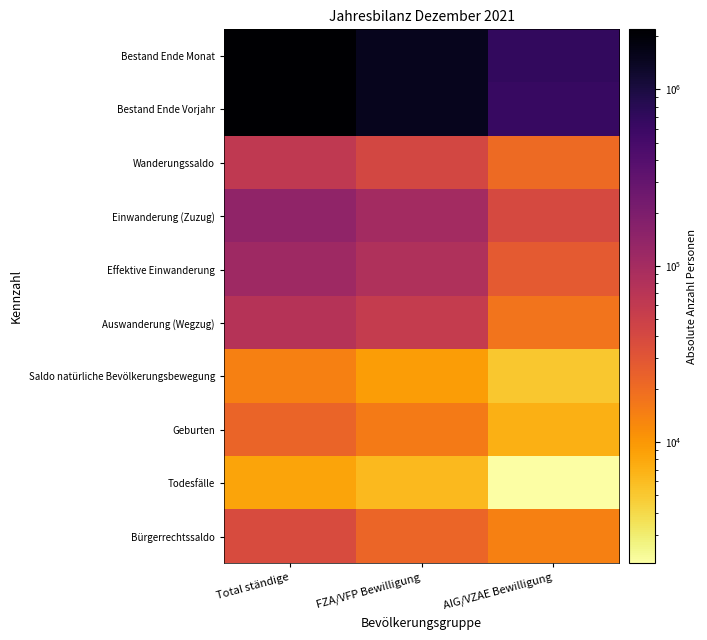

What is the greatest value displayed?

2190293